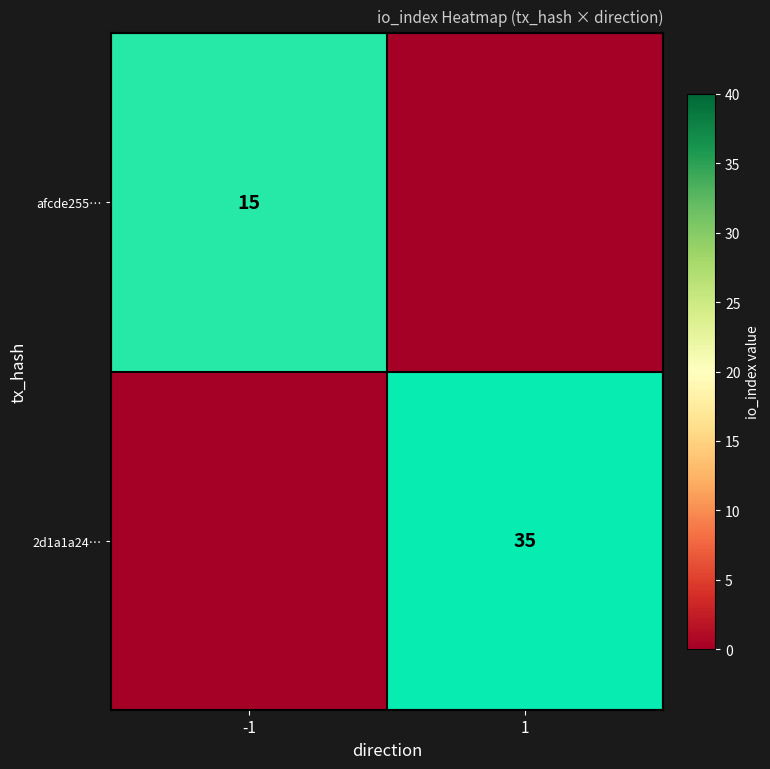

Which has a higher value, 1 or -1?

-1